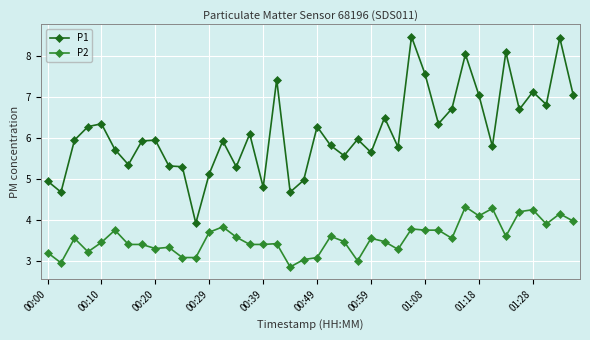

Which series has the largest range (max minus min)?

P1